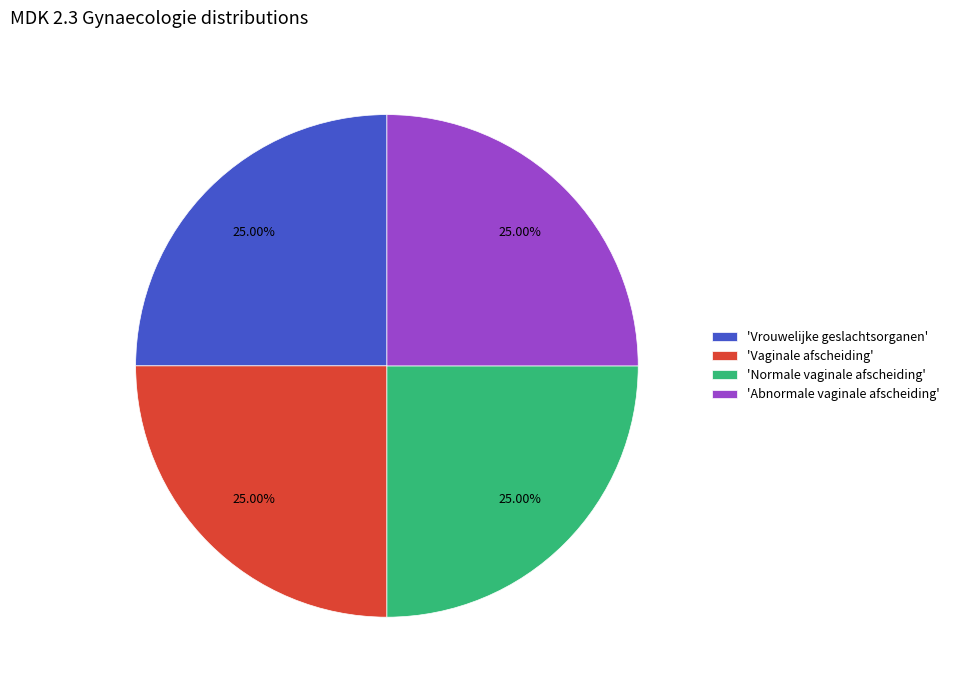

Count the number of slices in the pie.

4